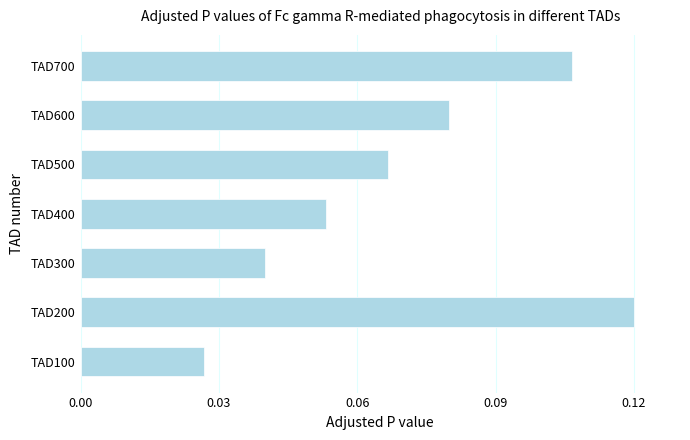

What is the change in value from TAD300 to TAD700?

+0.1